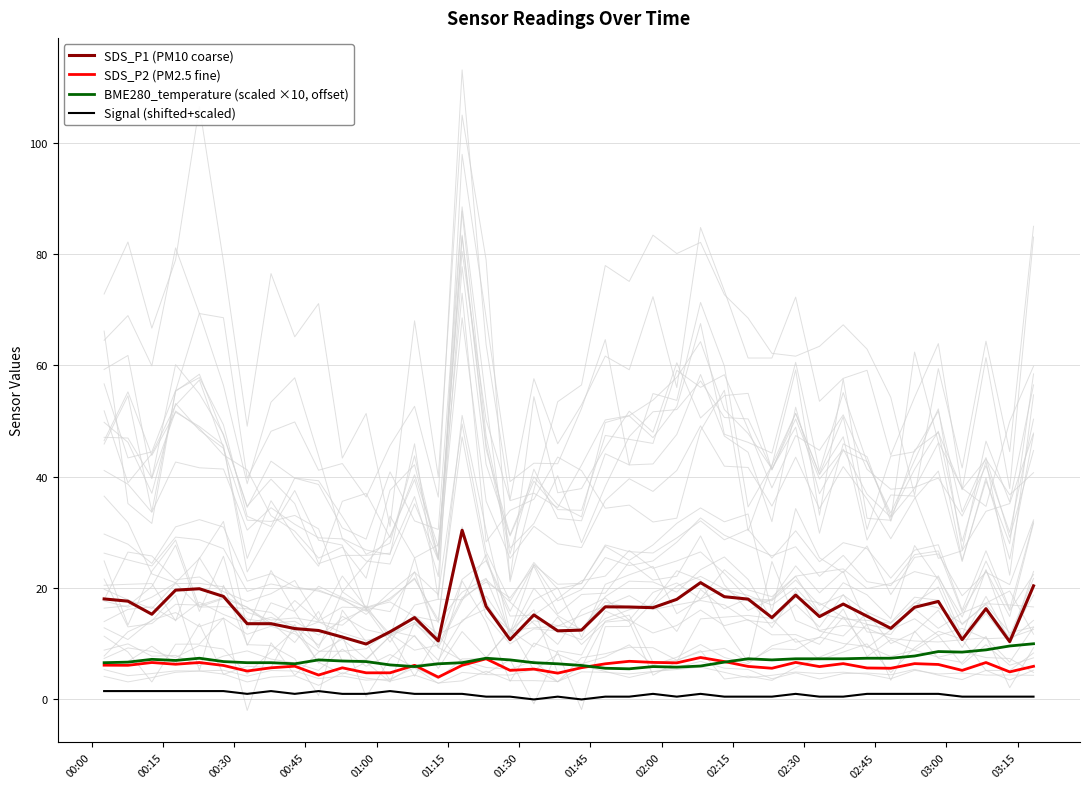

Reading left to right, extract all data points from this chart.

SDS_P1 (PM10 coarse): 18.1	17.6	15.3	19.6	19.9	18.5	13.6	13.6	12.7	12.4	11.2	9.9	12.2	14.7	10.5	30.4	16.7	10.7	15.2	12.3	12.4	16.6	16.6	16.5	18.0	21.0	18.4	18.0	14.7	18.8	14.9	17.1	14.9	12.8	16.6	17.6	10.8	16.3	10.4	20.4
SDS_P2 (PM2.5 fine): 6.2	6.1	6.6	6.3	6.6	6.1	5.1	5.7	6.0	4.4	5.7	4.8	4.8	6.1	4.0	6.1	7.3	5.2	5.5	4.7	5.7	6.4	6.8	6.7	6.6	7.5	6.8	5.9	5.6	6.7	5.9	6.4	5.7	5.6	6.4	6.3	5.2	6.6	5.0	6.0
BME280_temperature (scaled ×10, offset): 6.6	6.7	7.2	7.0	7.4	6.8	6.6	6.6	6.4	7.1	6.9	6.8	6.2	5.9	6.4	6.6	7.4	7.1	6.6	6.4	6.1	5.6	5.5	5.9	5.8	6.0	6.7	7.3	7.1	7.3	7.3	7.3	7.4	7.4	7.8	8.6	8.5	8.9	9.6	10.0
Signal (shifted+scaled): 1.5	1.5	1.5	1.5	1.5	1.5	1.0	1.5	1.0	1.5	1.0	1.0	1.5	1.0	1.0	1.0	0.5	0.5	0.0	0.5	0.0	0.5	0.5	1.0	0.5	1.0	0.5	0.5	0.5	1.0	0.5	0.5	1.0	1.0	1.0	1.0	0.5	0.5	0.5	0.5